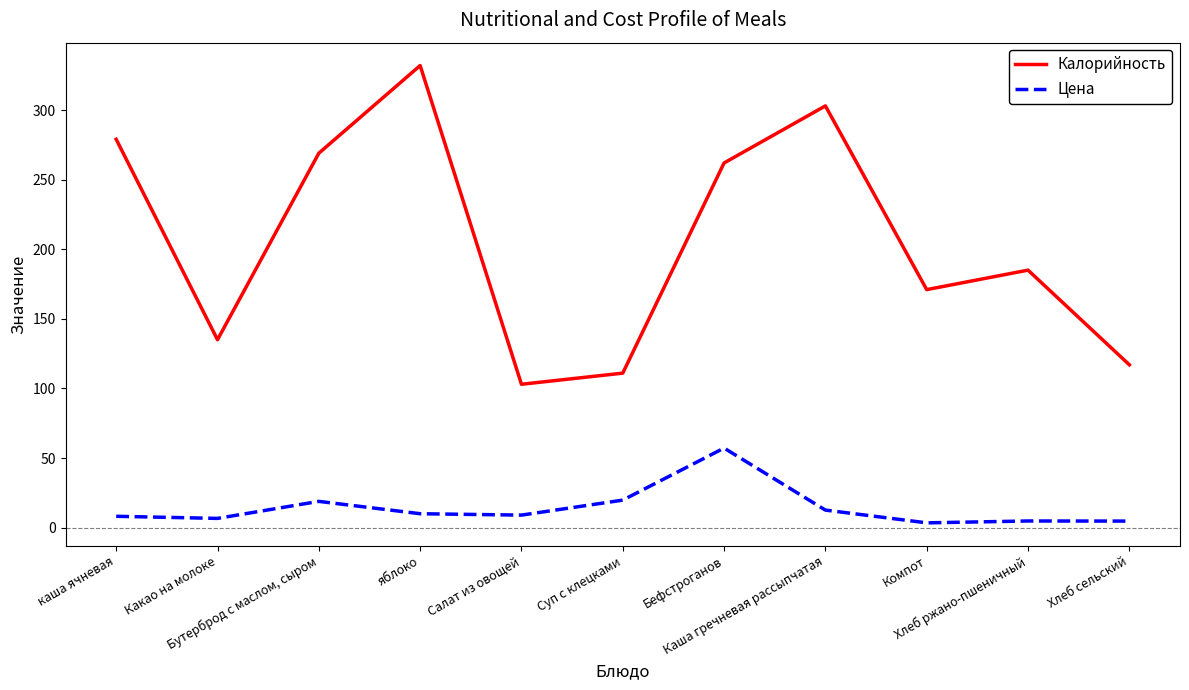

Rank the series by their maximum value, from lowest to highest.

Цена, Калорийность